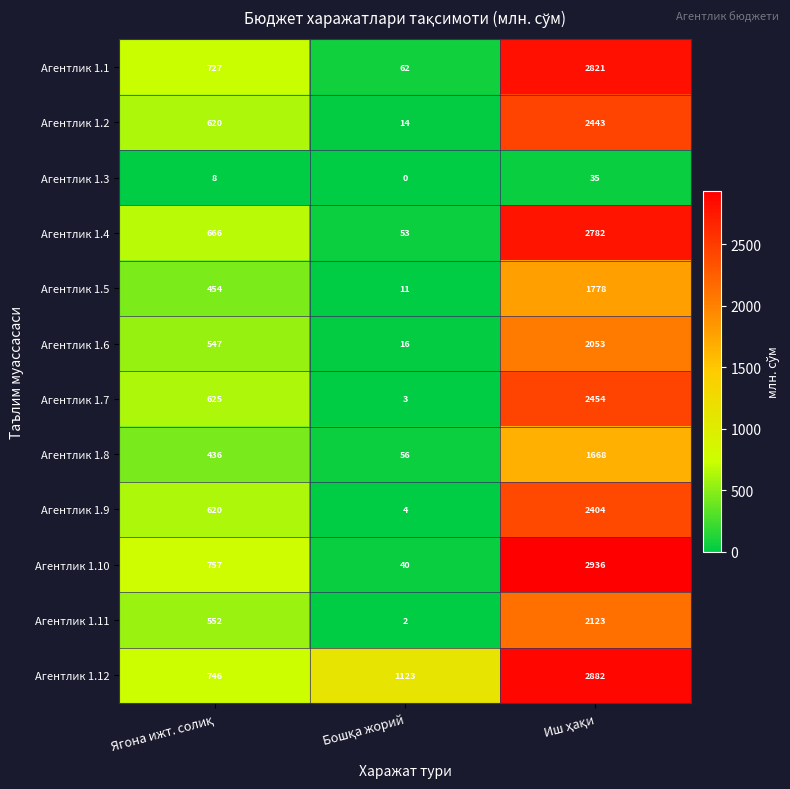

At how many categories does at least one series exceed 511?

3